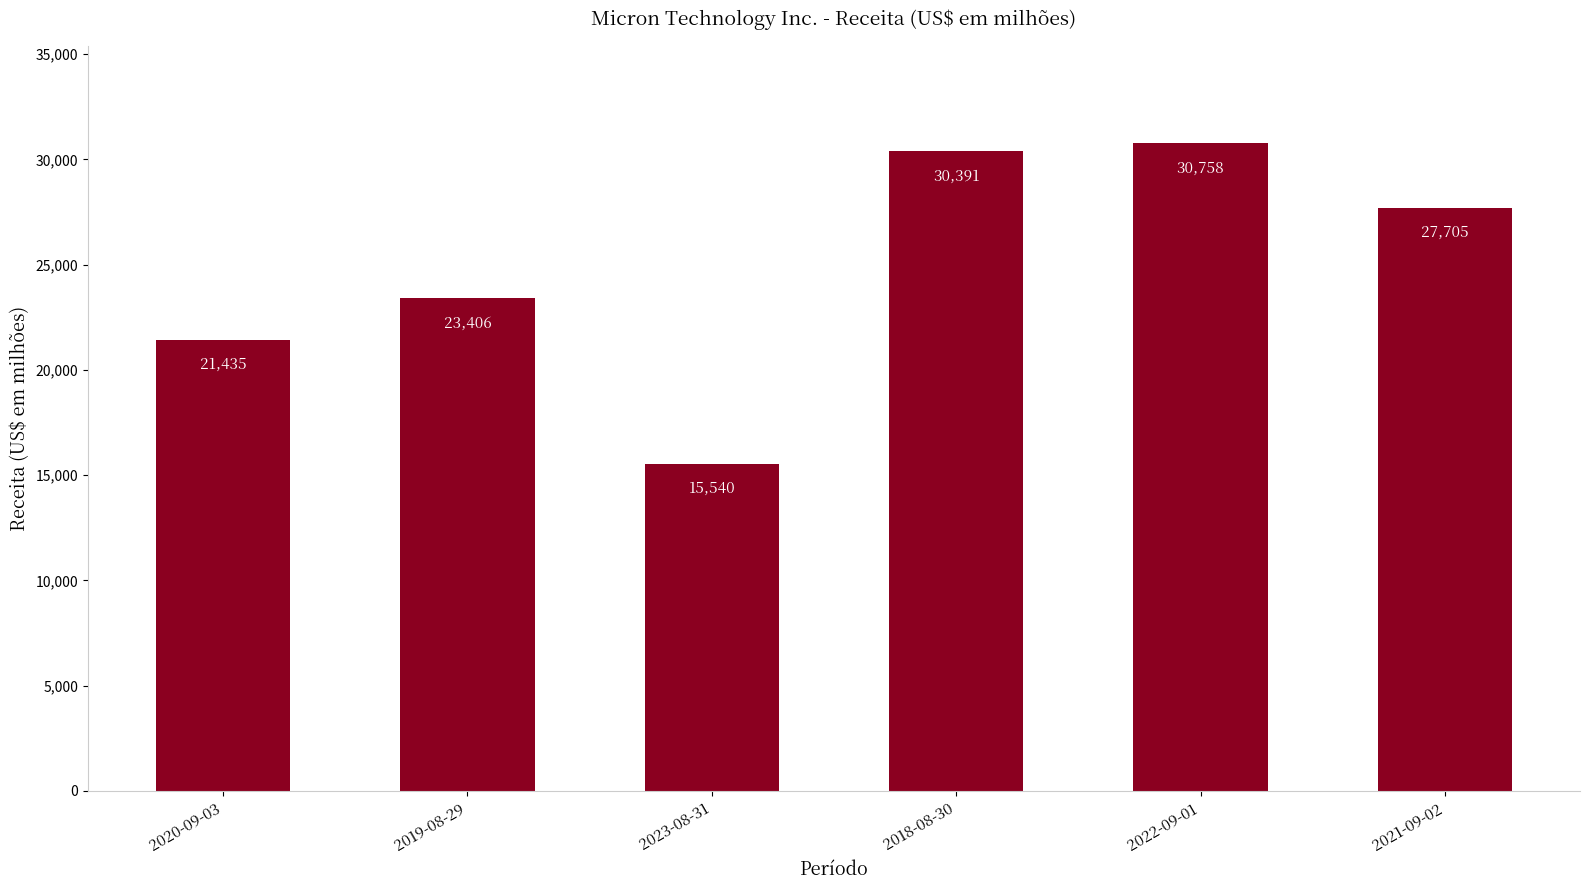

What is the label of the 2nd bar from the left?

2019-08-29